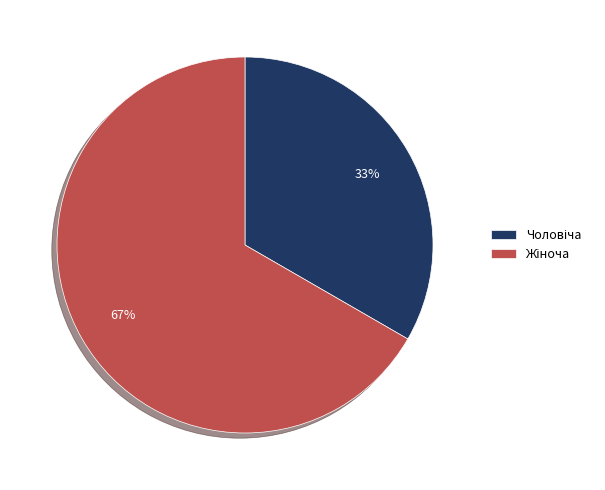

Is there any slice that represents more than half of the pie?

Yes